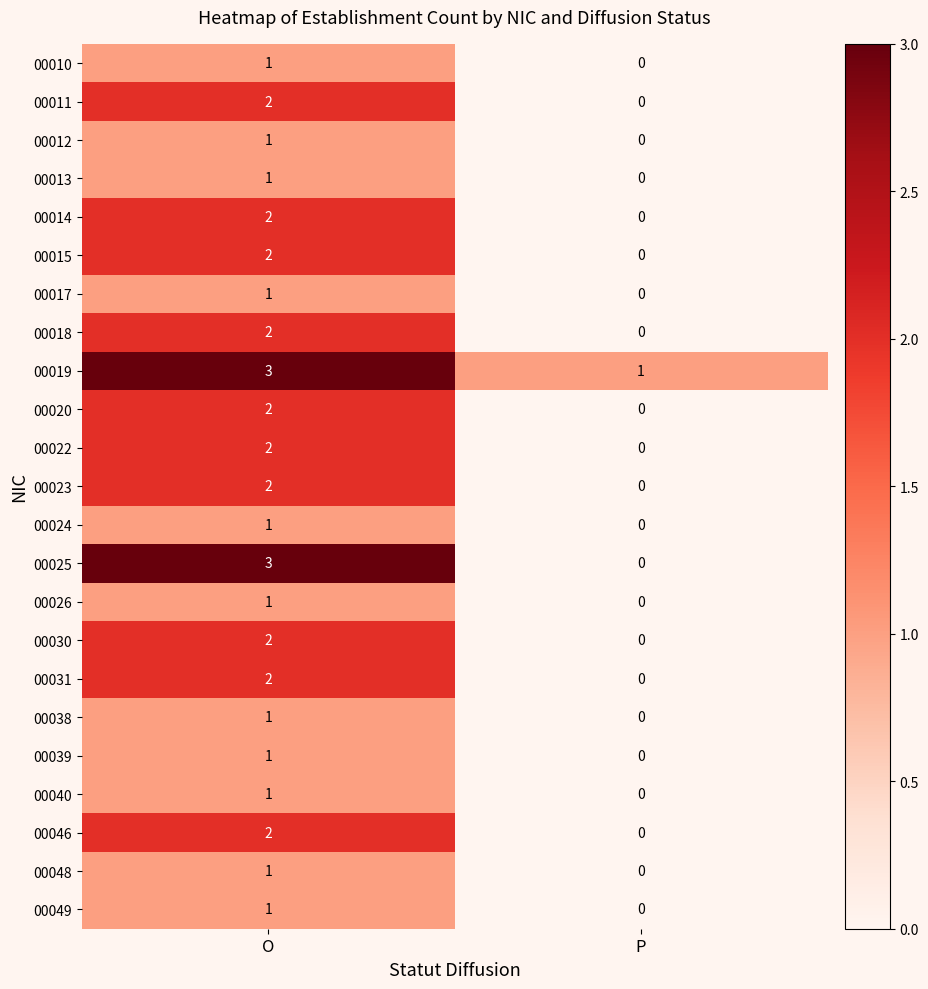

Rank the categories by 00014 value from highest to lowest.

O, P